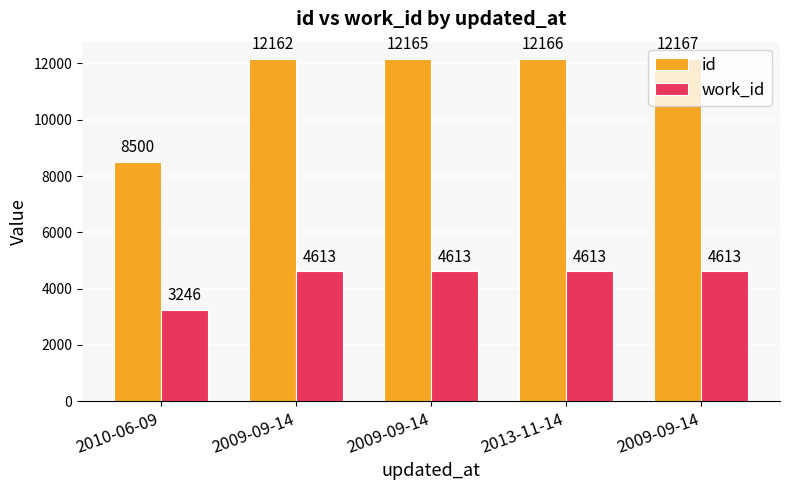

Where is id nearest to the value 10333?

2009-09-14